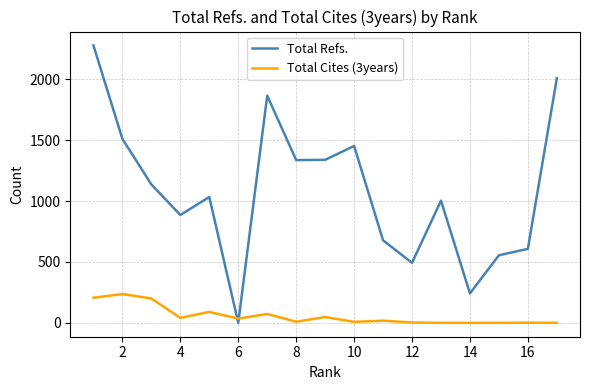

Which series has the largest total across all categories?

Total Refs.